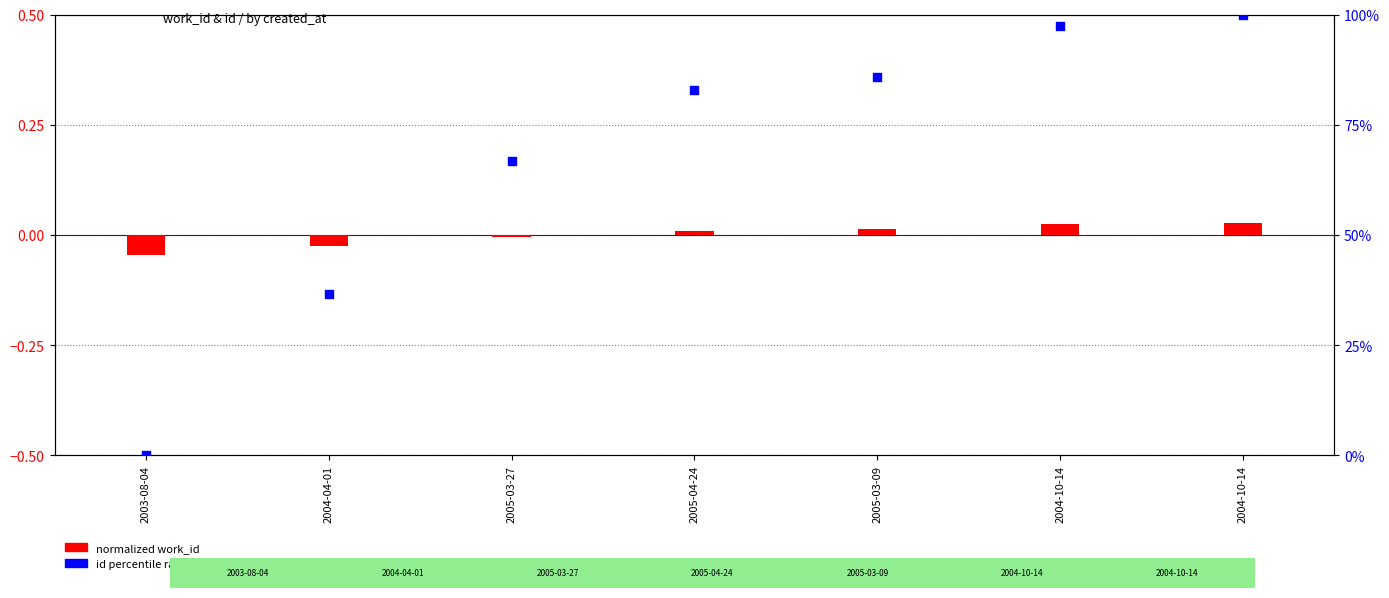

Which series contains the lowest Y value?

normalized work_id